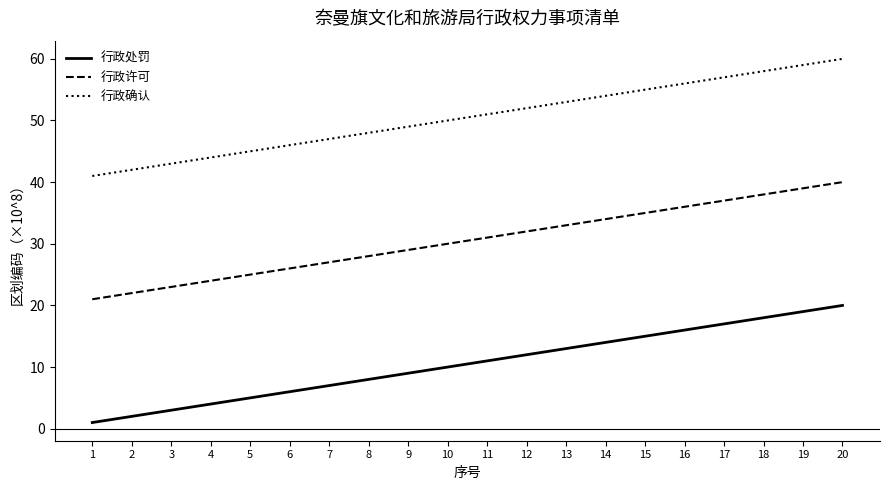

True or false: 行政处罚 has a value of 13 at 13.

True